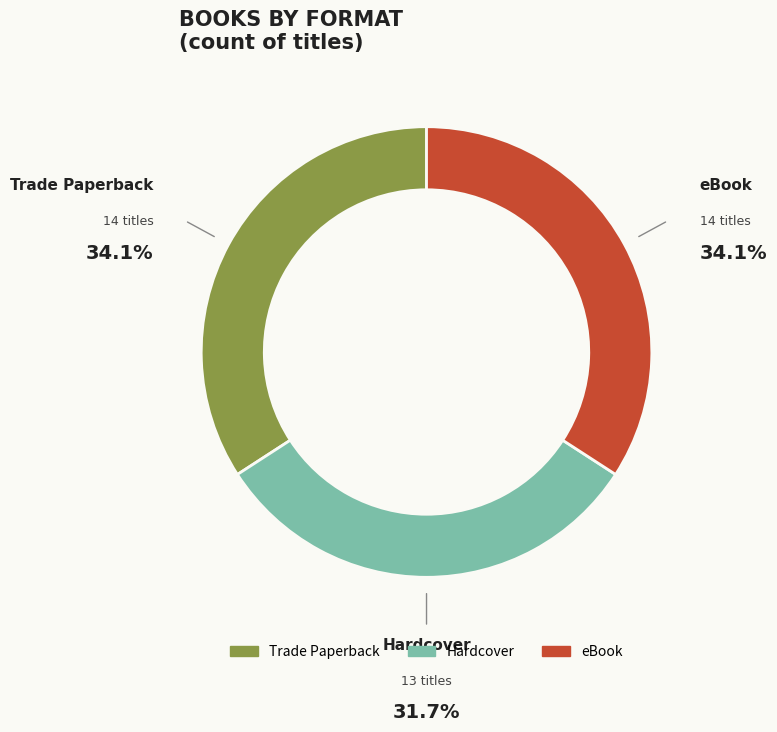

True or false: Hardcover accounts for 26% of the total.

False